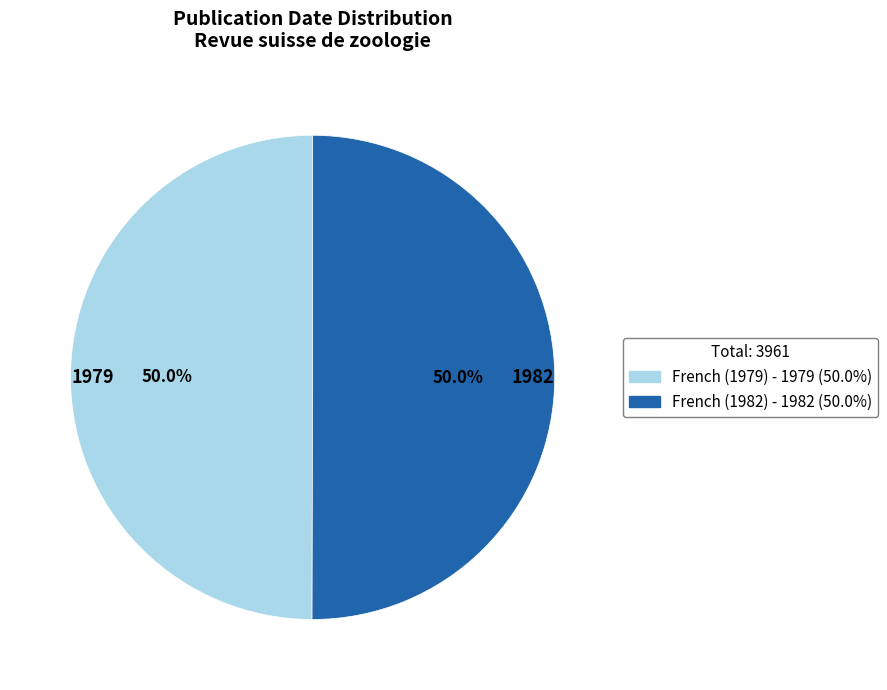

Combined, what portion of the pie is 1982 and 1979?

100.0%